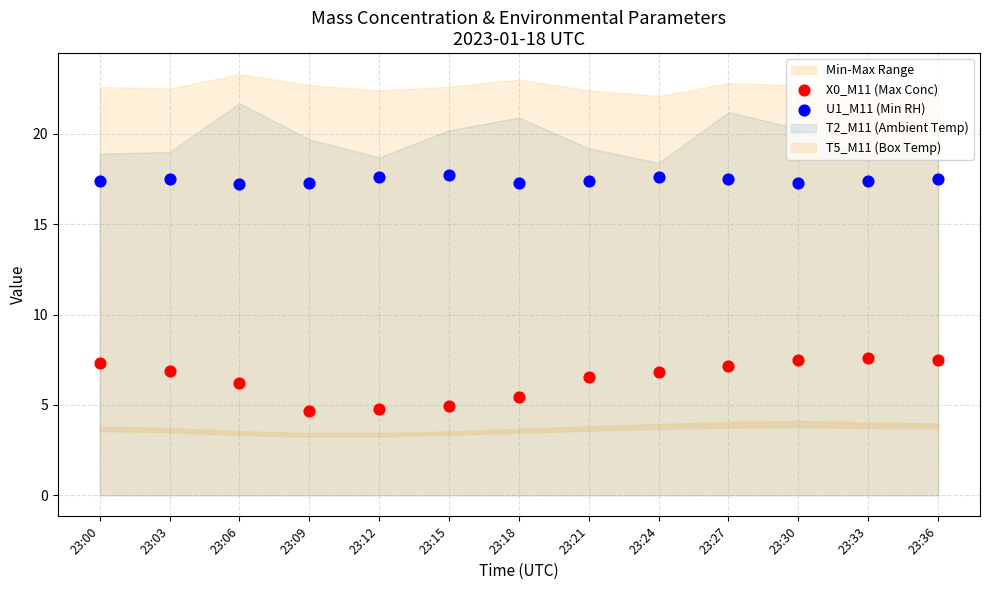

Which series reaches the minimum Y coordinate?

X0_M11 (Max Conc)